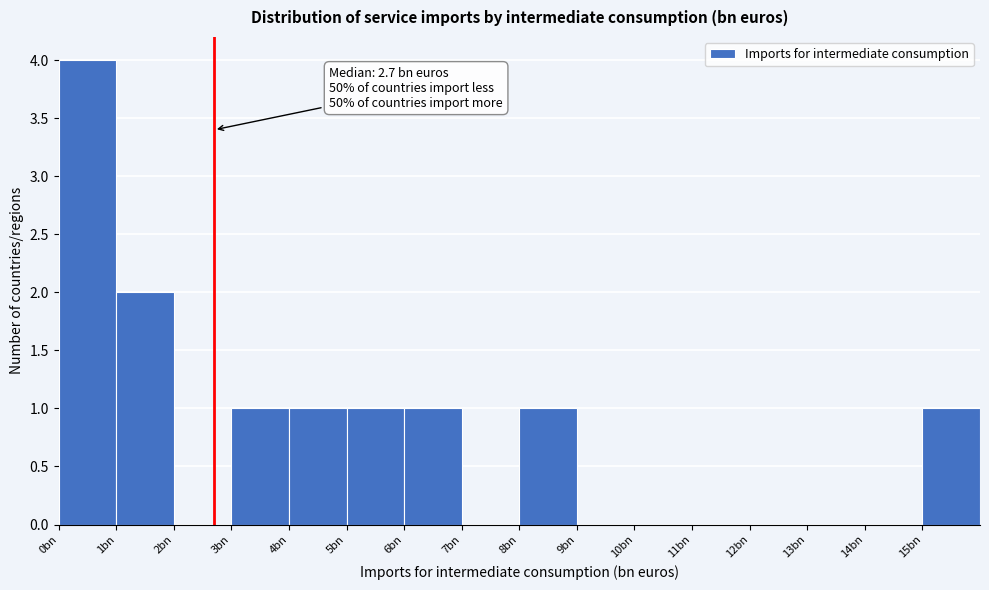

Reading right to left, extract all data points from this chart.

15bn=1	14bn=0	13bn=0	12bn=0	11bn=0	10bn=0	9bn=0	8bn=1	7bn=0	6bn=1	5bn=1	4bn=1	3bn=1	2bn=0	1bn=2	0bn=4